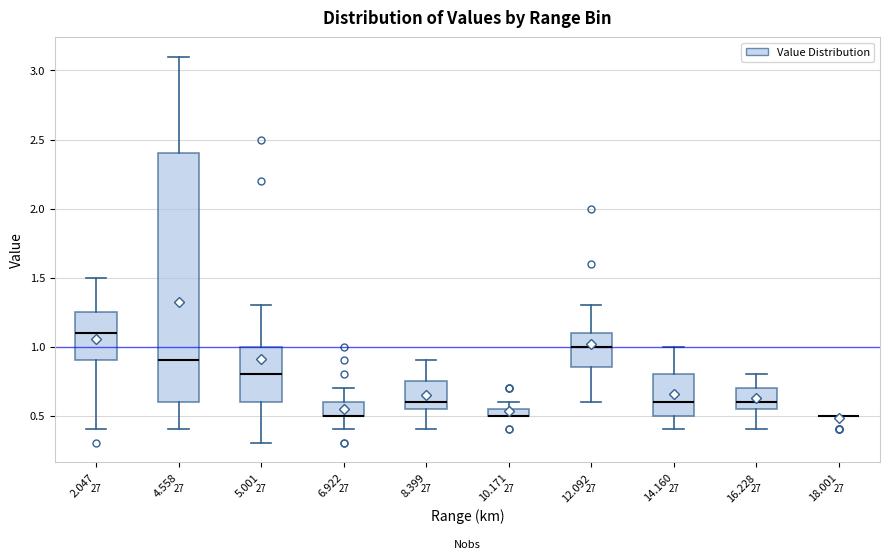

Where does the upper whisker of the box at x = 5.001 end on the y-axis? The values are not printed on the chart, so give them approximately, as read against the axis.

1.30